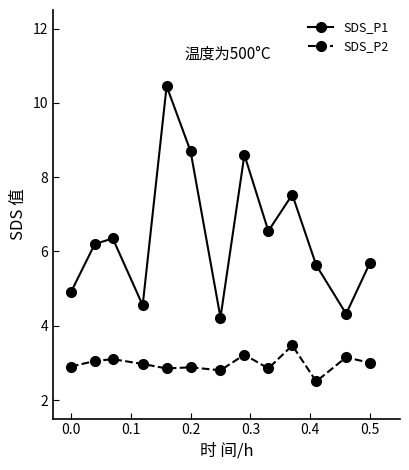

What is the value of the SDS_P1 point at the 1st from the left?

4.9